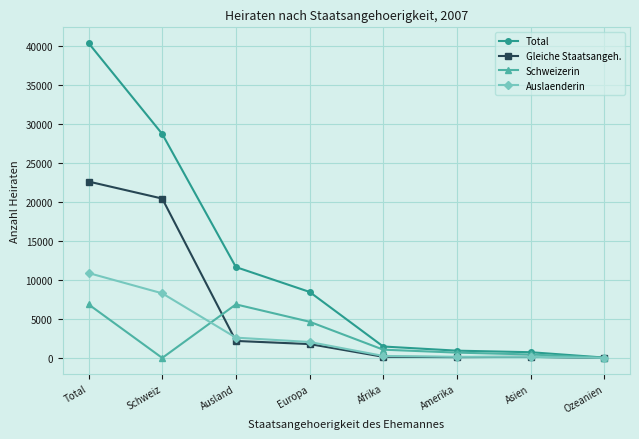

How many series are shown in this chart?

4